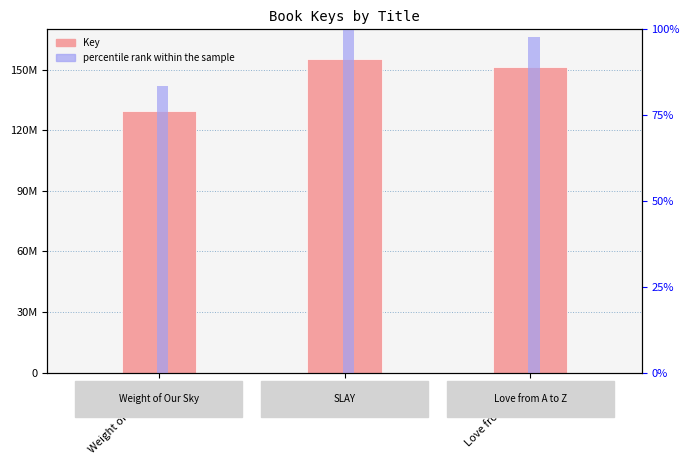

What is the sum of all percentile rank within the sample values?

281.2